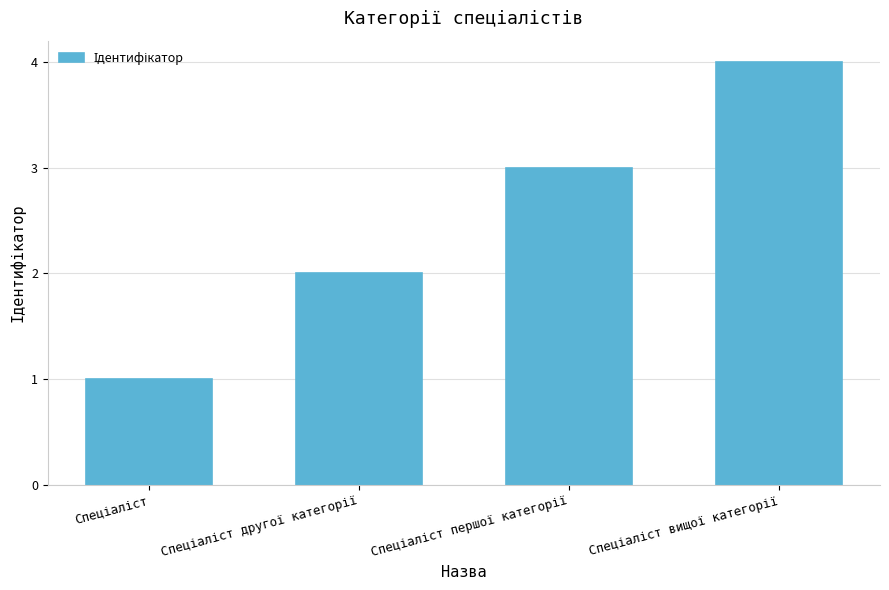

What is the greatest value displayed?

4